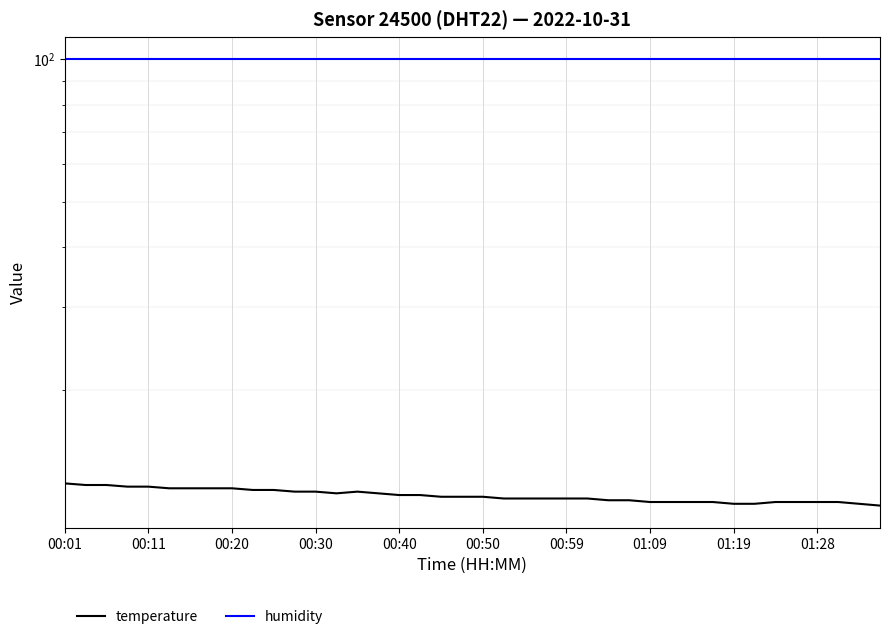

True or false: temperature and humidity cross at least once.

False